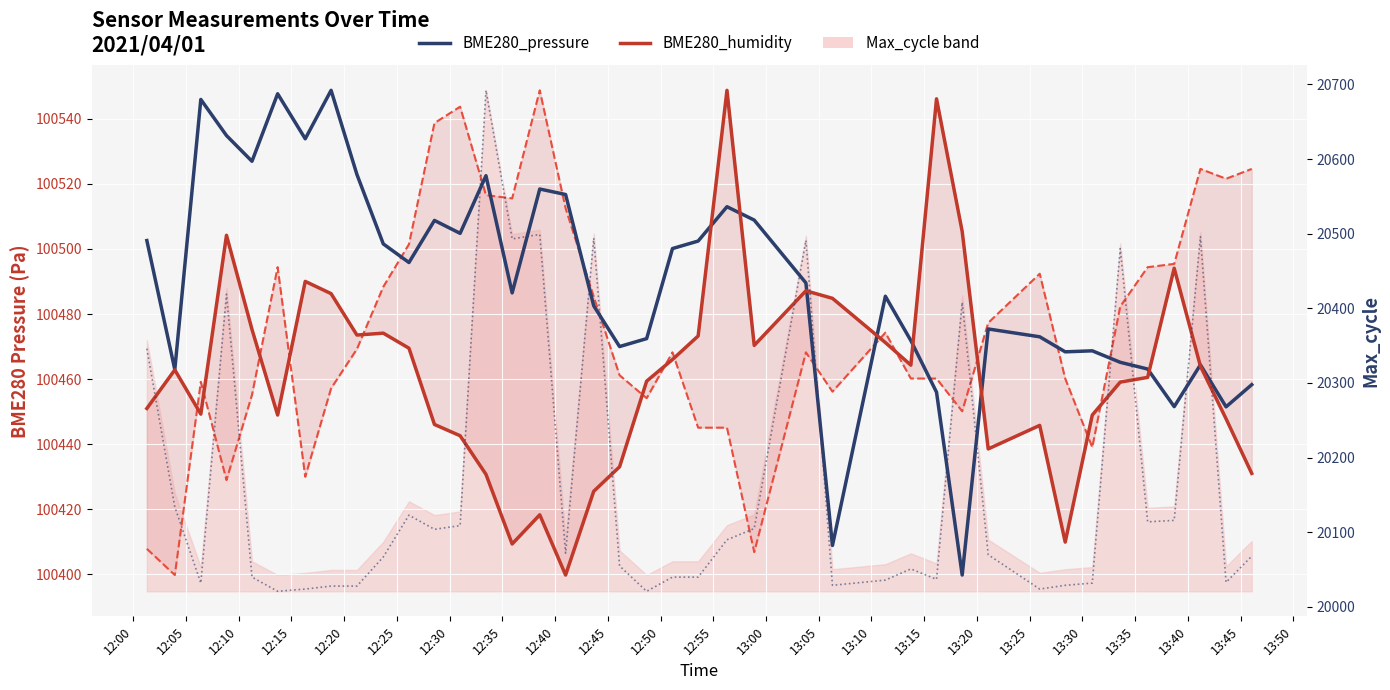

What is the difference between the maximum and minimum values in the BME280_humidity series?

149.0